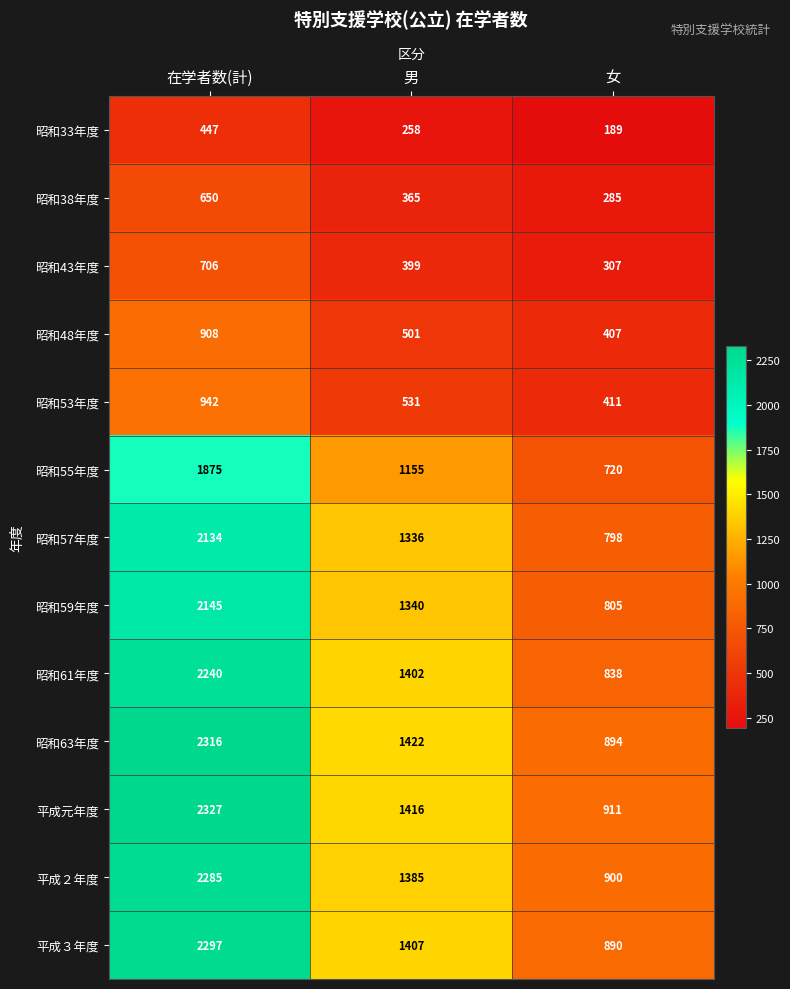

At which label does 昭和61年度 reach its peak?

在学者数(計)